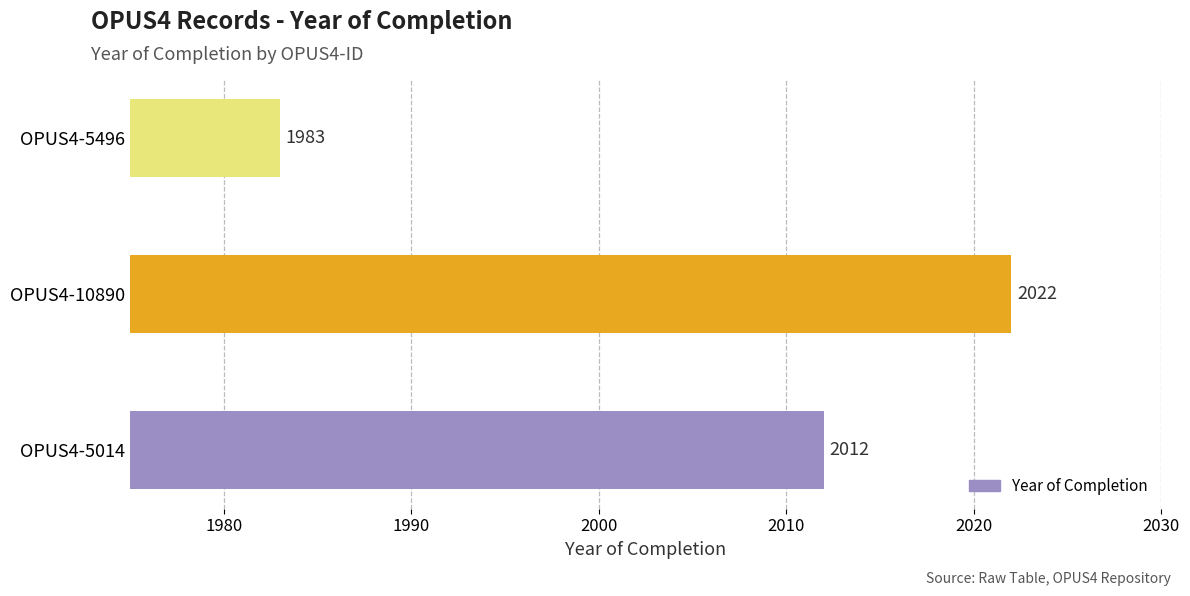

What is the sum of all values?

6017